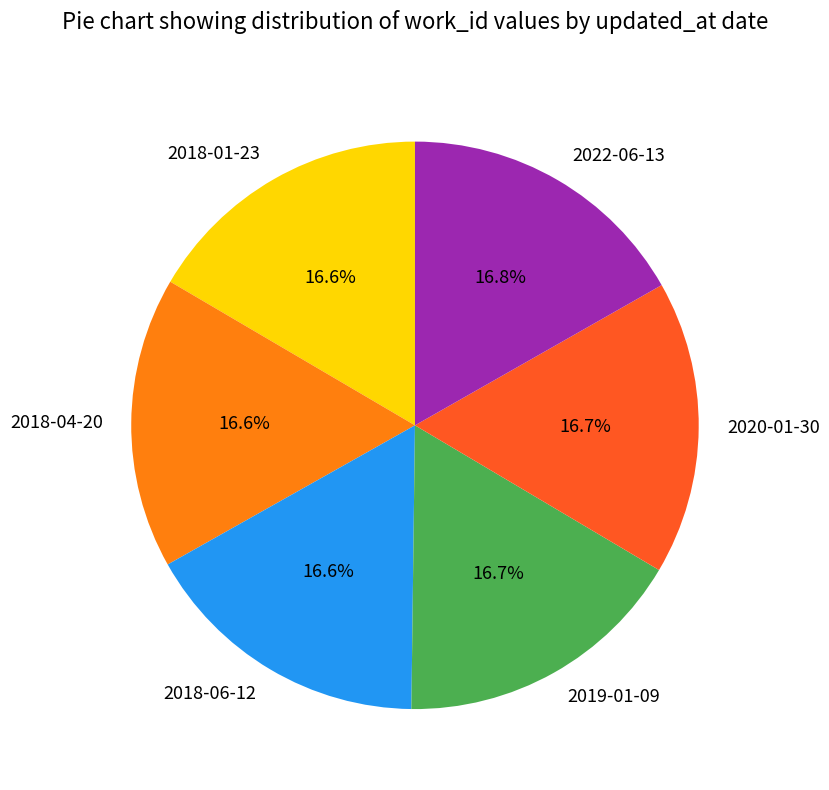

What is the ratio of the value at 2018-01-23 to the value at 2020-01-30?

1.0